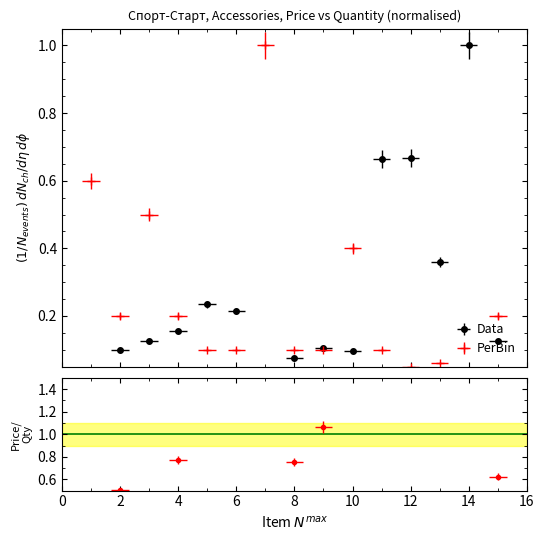

What are all the series names shown in the legend?

Data, PerBin